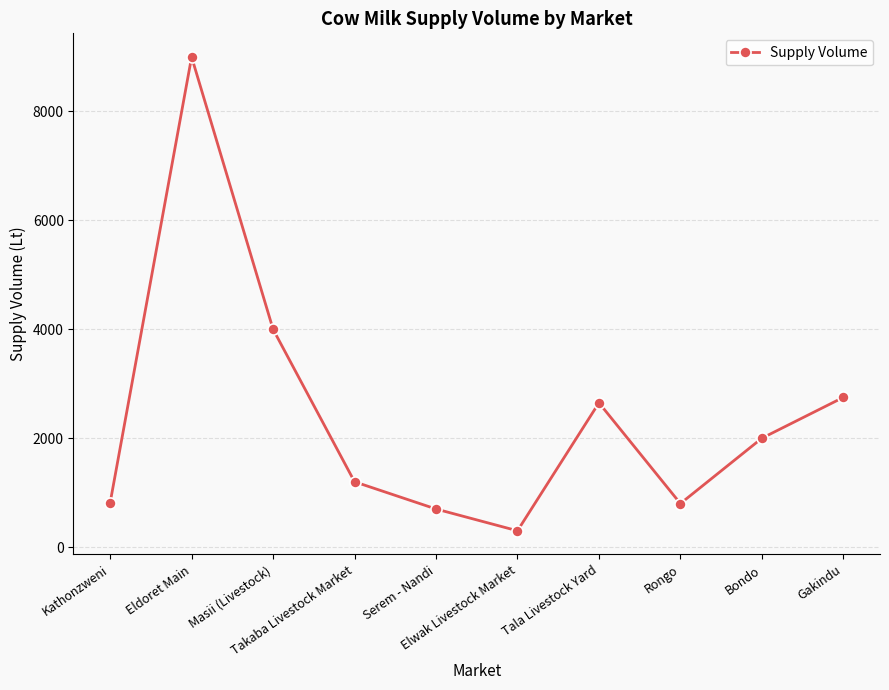

At which category does the data reach its first local peak?

Eldoret Main